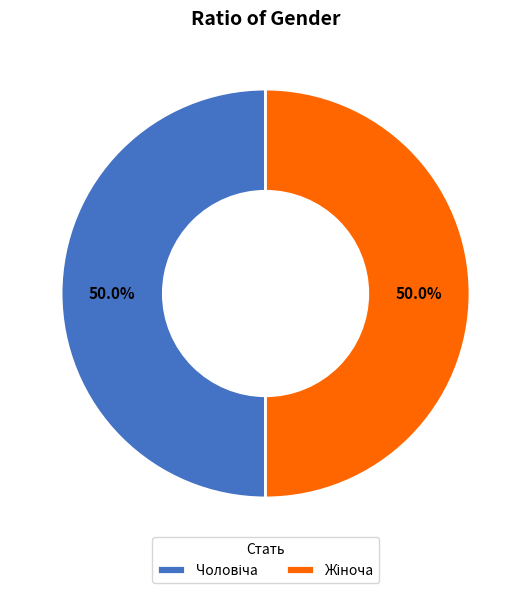

Which has a higher value, Жіноча or Чоловіча?

Жіноча